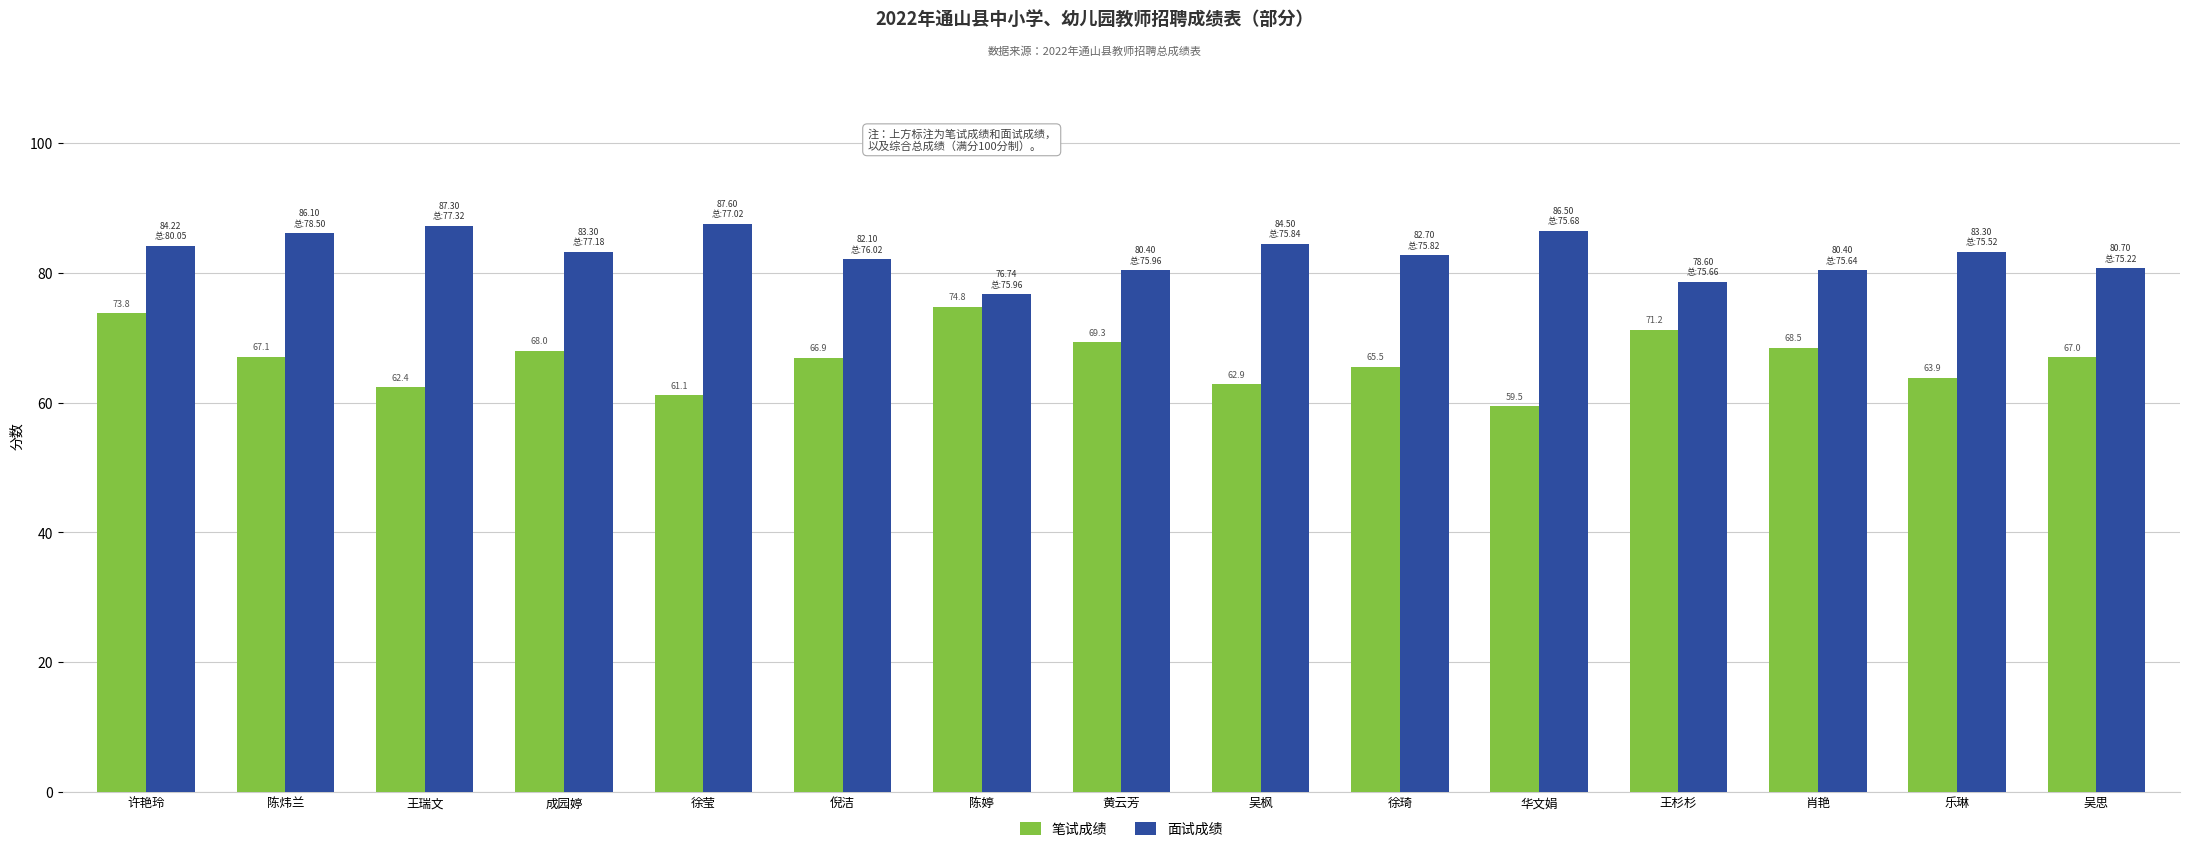

How many bars are there in each group?

2